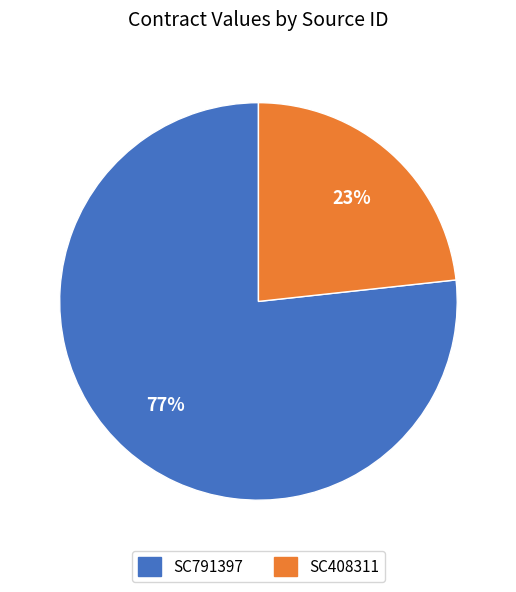

The SC408311 slice represents 32% of the pie. True or false?

False